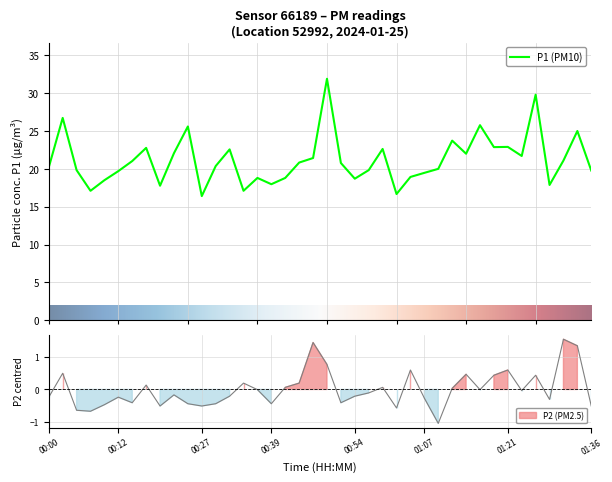

True or false: P2 and P1 cross at least once.

False